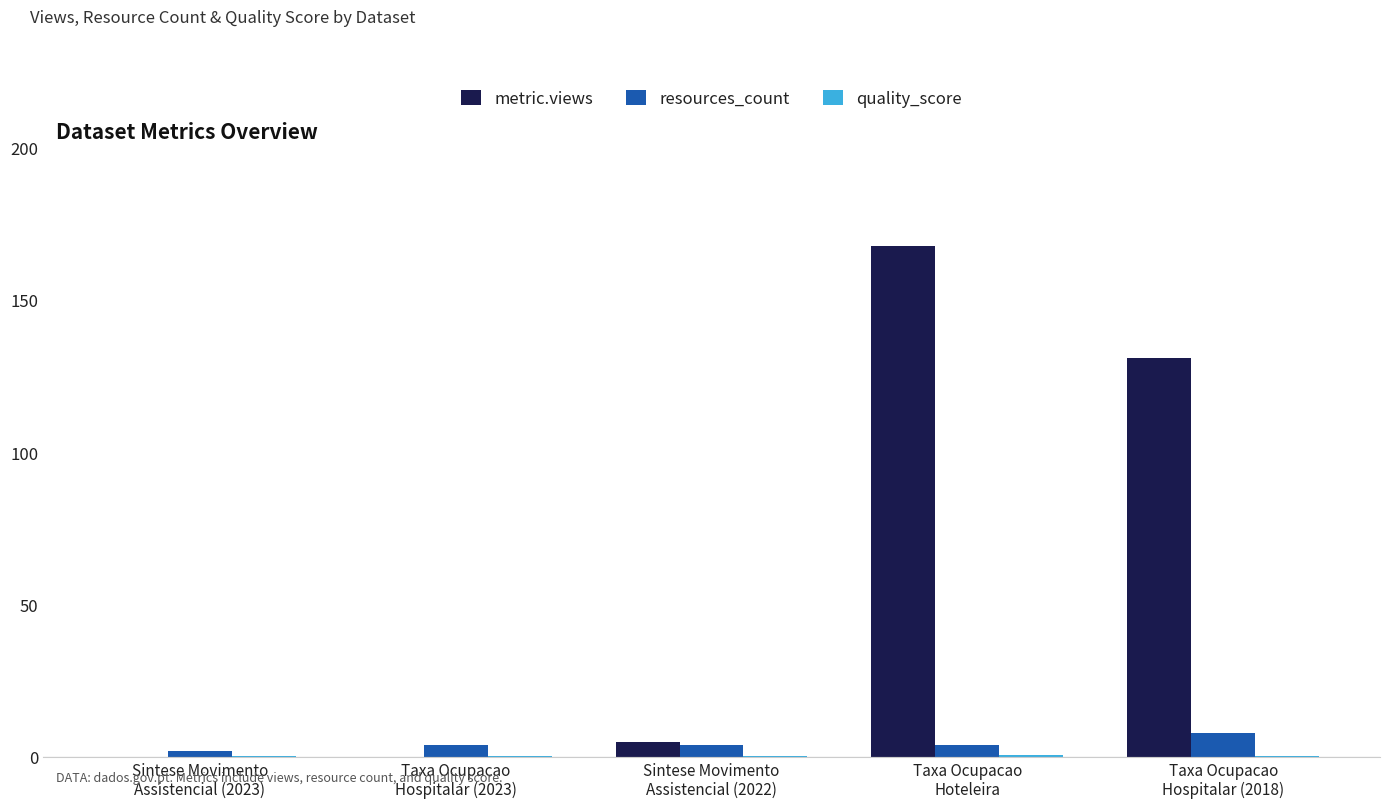

What is the sum of the metric.views values at Sintese Movimento
Assistencial (2022) and Taxa Ocupacao
Hoteleira?

173.0